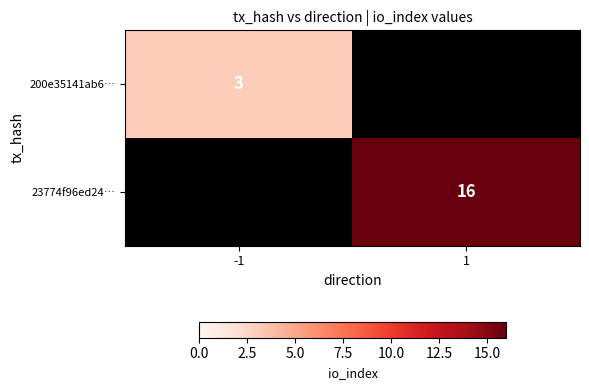

Is it true that 23774f96ed24… equals 16 at 1?

True